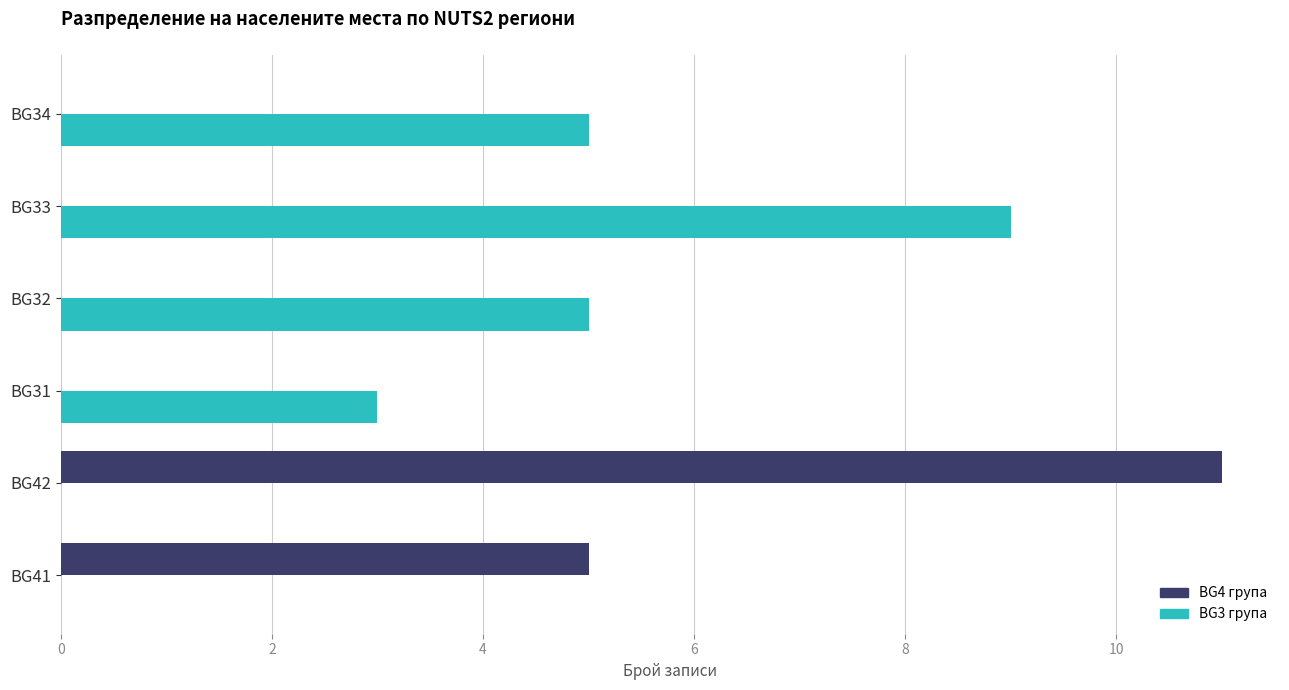

Which category has the highest value across all series?

BG42